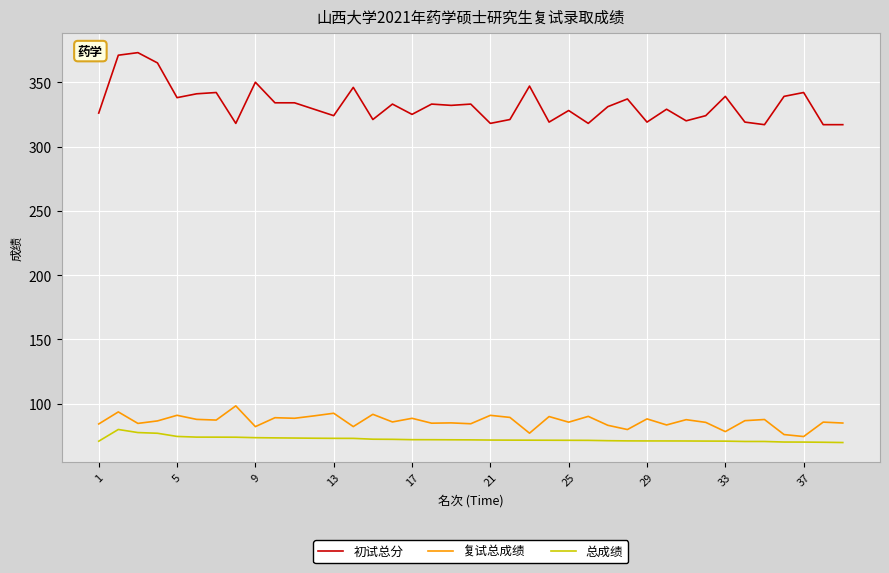

True or false: 初试总分 and 总成绩 cross at least once.

False